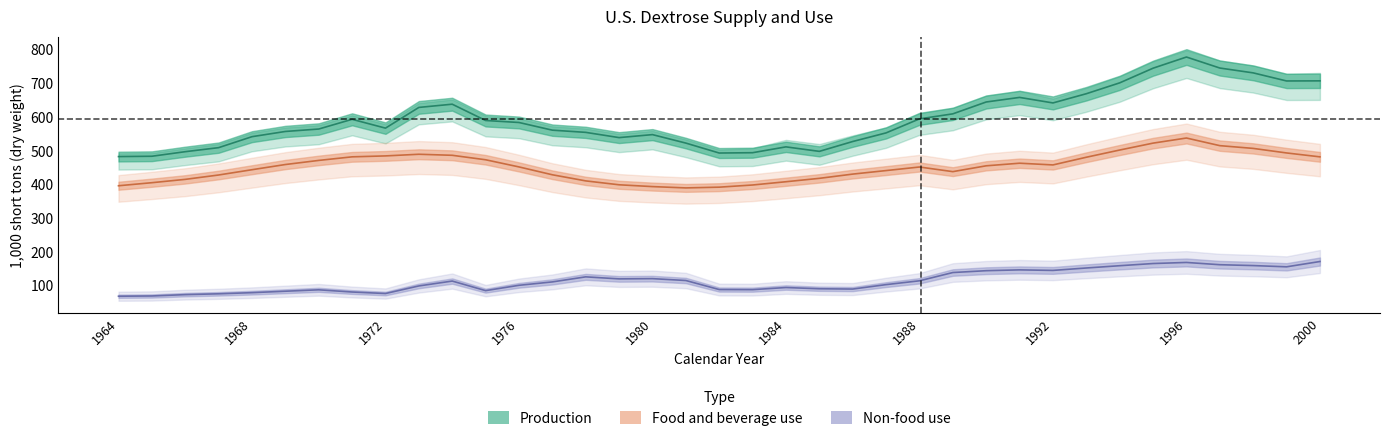

Does the chart have visible grid lines?

No